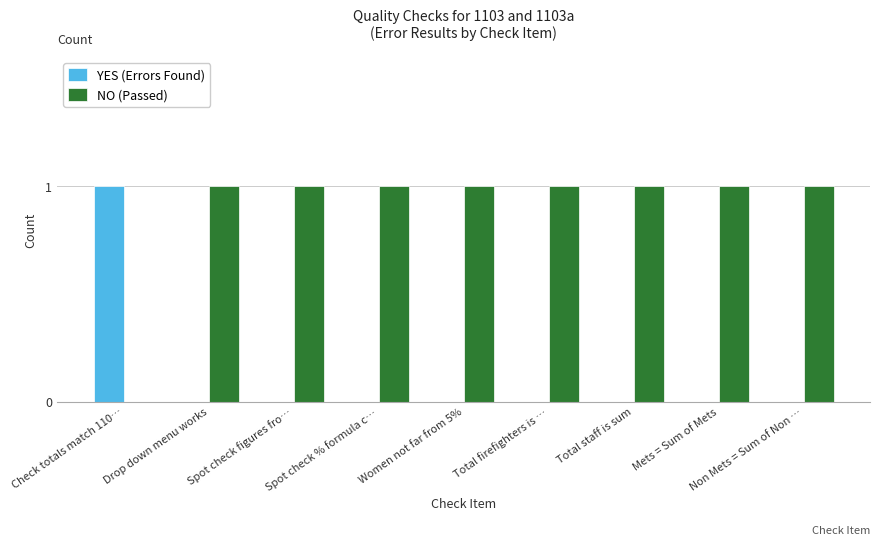

Is it true that NO (Passed) equals 1 at Total firefighters is …?

True